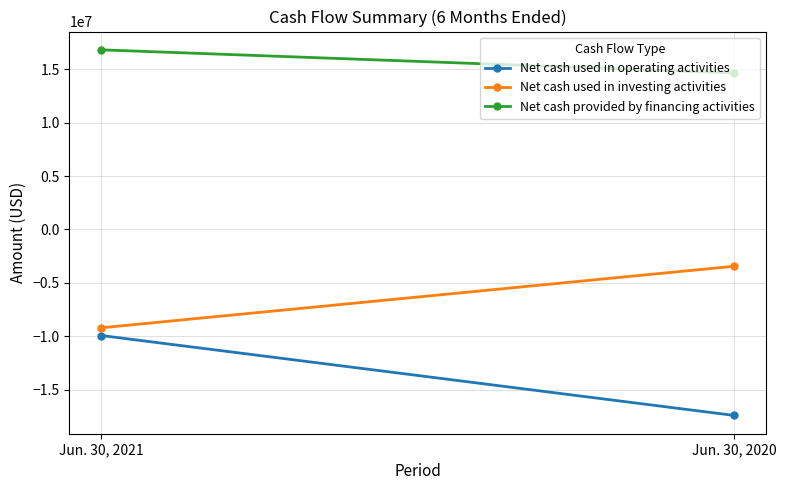

Rank the categories by Net cash used in operating activities value from lowest to highest.

Jun. 30, 2020, Jun. 30, 2021